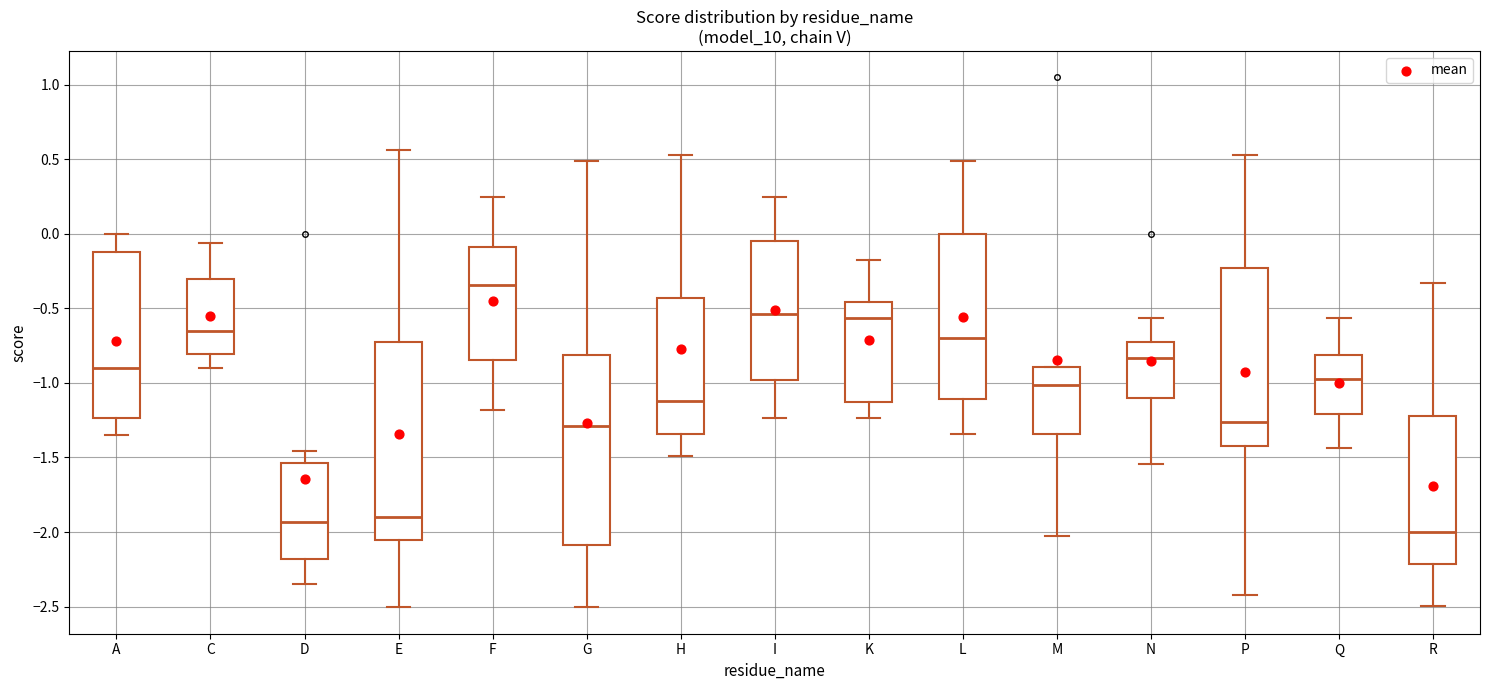

Reading left to right, read every box against the y-axis: the position of its median line, the range the box covers, and the ends of its whiskers. The values are not printed on the chart, so give them approximately, as read against the axis.

A: median -0.90, box -1.25 to -0.10, whiskers -1.35 to 0.00
C: median -0.65, box -0.80 to -0.30, whiskers -0.90 to -0.05
D: median -1.95, box -2.20 to -1.55, whiskers -2.35 to -1.45
E: median -1.90, box -2.05 to -0.70, whiskers -2.50 to 0.55
F: median -0.35, box -0.85 to -0.10, whiskers -1.20 to 0.25
G: median -1.30, box -2.10 to -0.80, whiskers -2.50 to 0.50
H: median -1.10, box -1.35 to -0.45, whiskers -1.50 to 0.55
I: median -0.55, box -1.00 to -0.05, whiskers -1.25 to 0.25
K: median -0.55, box -1.15 to -0.45, whiskers -1.25 to -0.20
L: median -0.70, box -1.10 to 0.00, whiskers -1.35 to 0.50
M: median -1.00, box -1.35 to -0.90, whiskers -2.05 to -0.90
N: median -0.85, box -1.10 to -0.75, whiskers -1.55 to -0.55
P: median -1.25, box -1.40 to -0.25, whiskers -2.45 to 0.55
Q: median -0.95, box -1.20 to -0.80, whiskers -1.45 to -0.55
R: median -2.00, box -2.20 to -1.20, whiskers -2.50 to -0.35